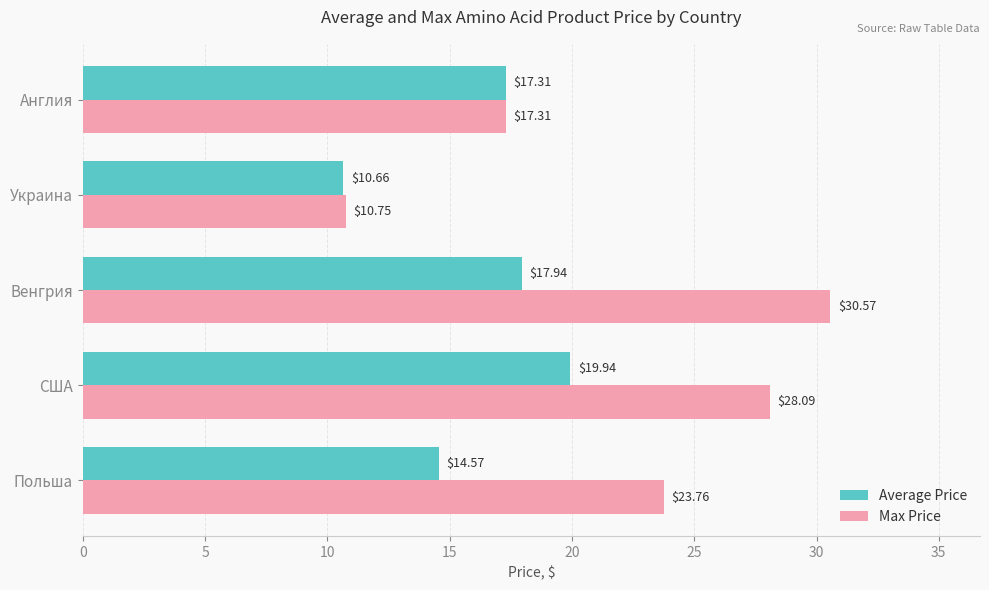

What is the total value across all series at Англия?

34.6